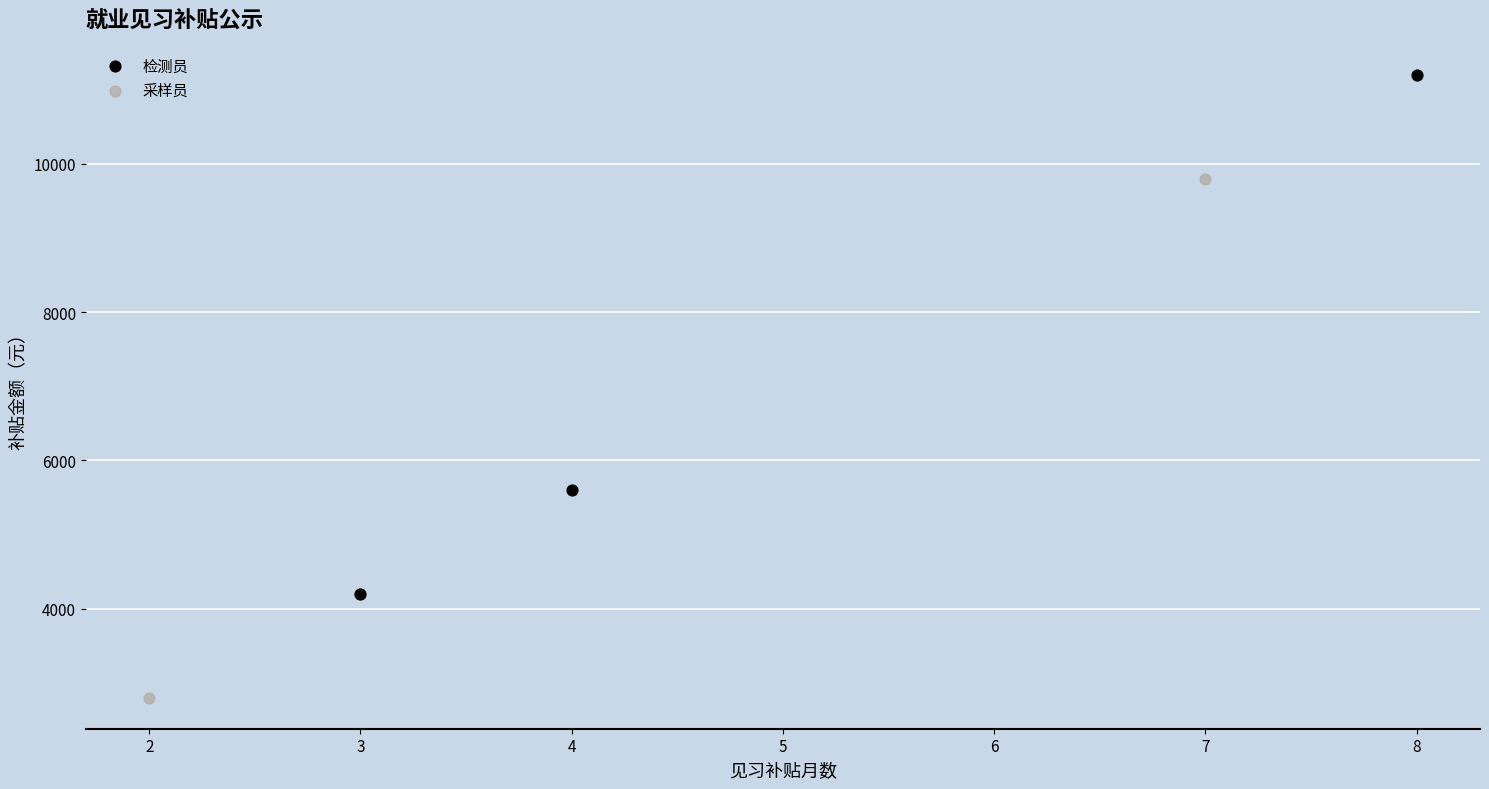

Which series has the widest spread of Y values?

采样员